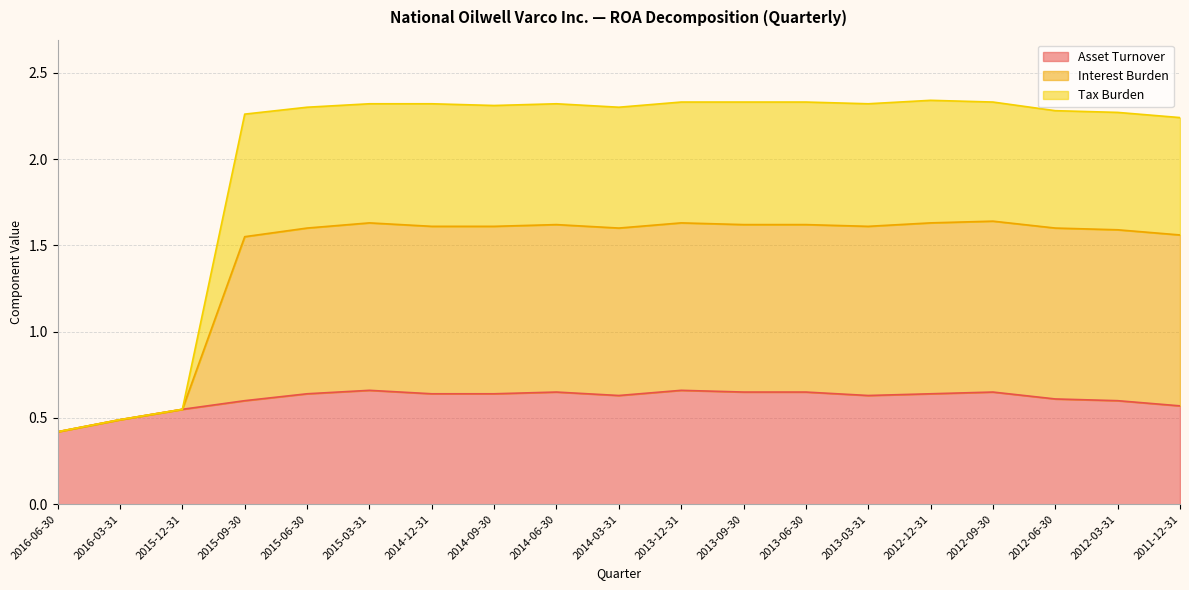

Which series changed the most between 2016-03-31 and 2013-03-31?

Interest Burden